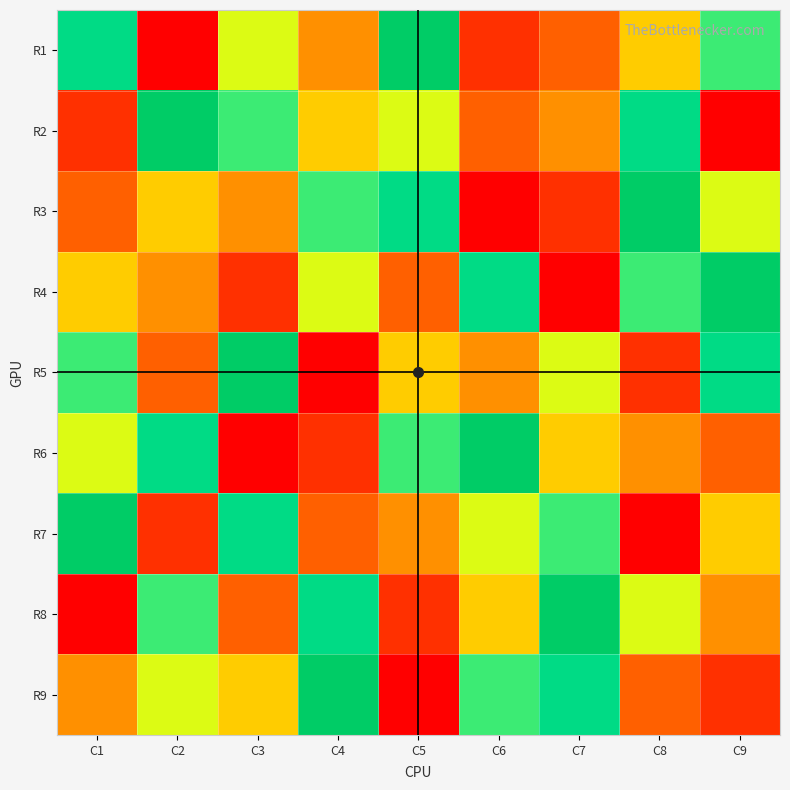

Reading left to right, list all the values displayed in this chart.

R1: C1=8	C2=1	C3=6	C4=4	C5=9	C6=2	C7=3	C8=5	C9=7
R2: C1=2	C2=9	C3=7	C4=5	C5=6	C6=3	C7=4	C8=8	C9=1
R3: C1=3	C2=5	C3=4	C4=7	C5=8	C6=1	C7=2	C8=9	C9=6
R4: C1=5	C2=4	C3=2	C4=6	C5=3	C6=8	C7=1	C8=7	C9=9
R5: C1=7	C2=3	C3=9	C4=1	C5=5	C6=4	C7=6	C8=2	C9=8
R6: C1=6	C2=8	C3=1	C4=2	C5=7	C6=9	C7=5	C8=4	C9=3
R7: C1=9	C2=2	C3=8	C4=3	C5=4	C6=6	C7=7	C8=1	C9=5
R8: C1=1	C2=7	C3=3	C4=8	C5=2	C6=5	C7=9	C8=6	C9=4
R9: C1=4	C2=6	C3=5	C4=9	C5=1	C6=7	C7=8	C8=3	C9=2